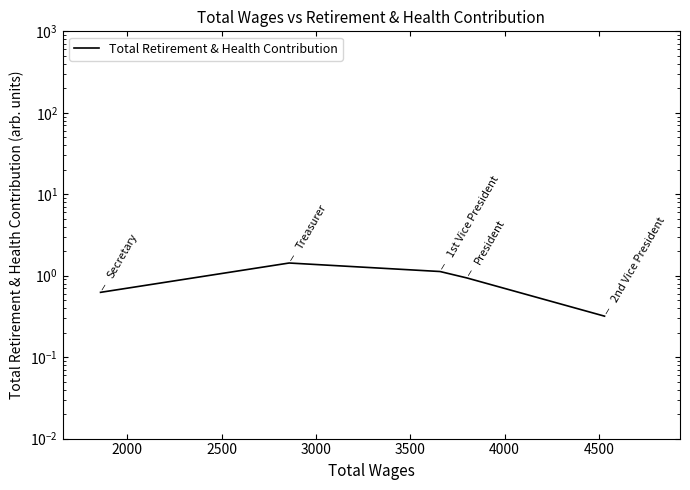

What is the difference between the values at 2000 and 2500?

0.3